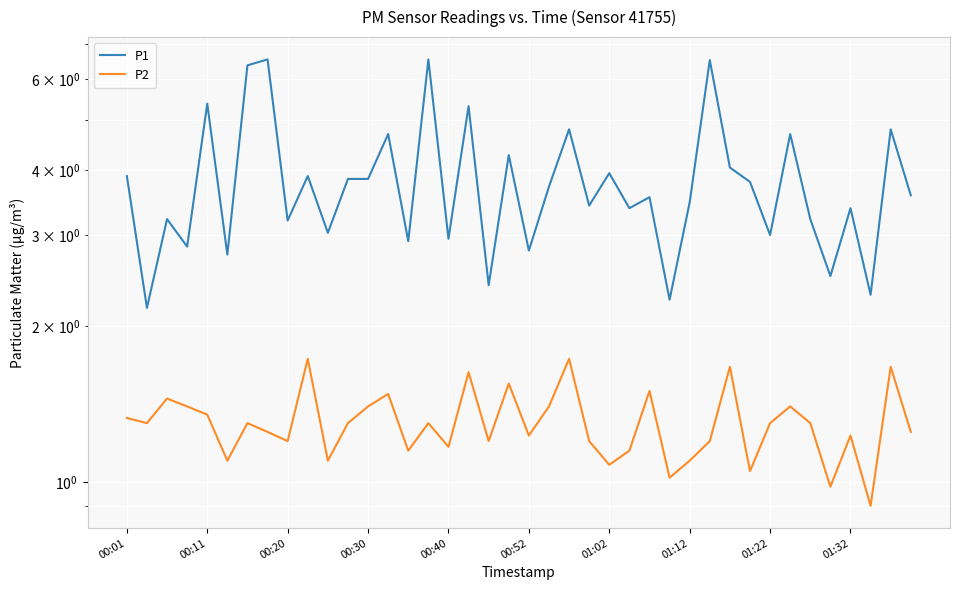

What value does the P2 series have at 26?

1.5